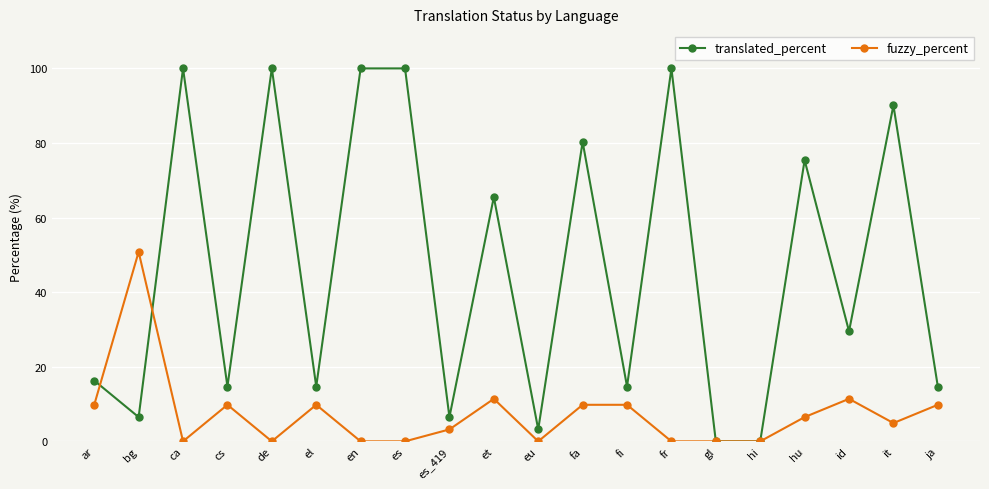

What is the value of the translated_percent point at the 17th from the left?

75.4